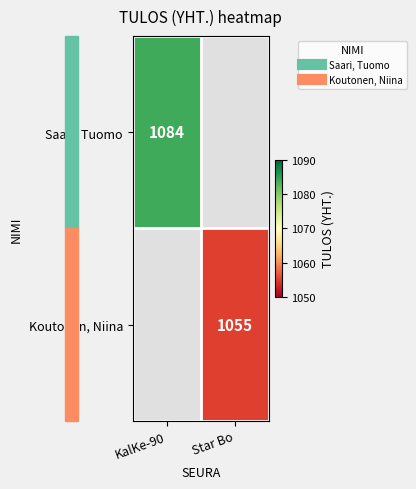

Which has a higher value, Star Bo or KalKe-90?

KalKe-90